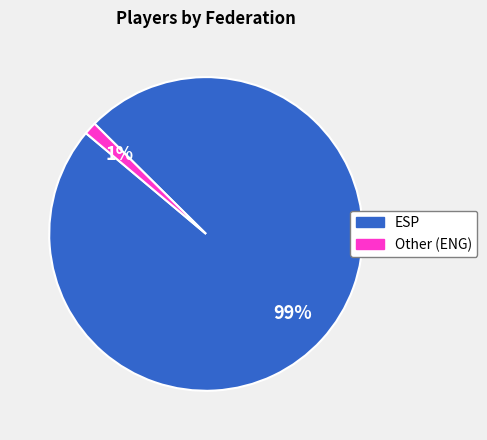

Which slice represents more than half of the pie?

ESP